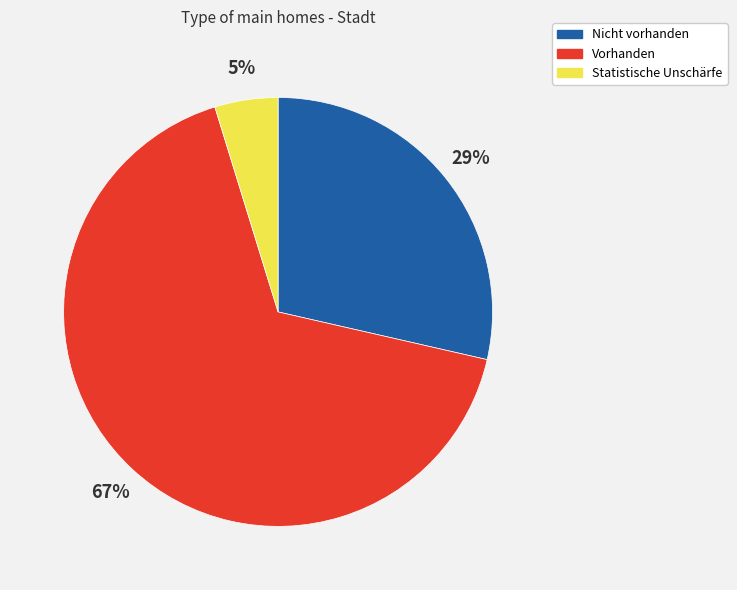

How many segments does this pie chart have?

3